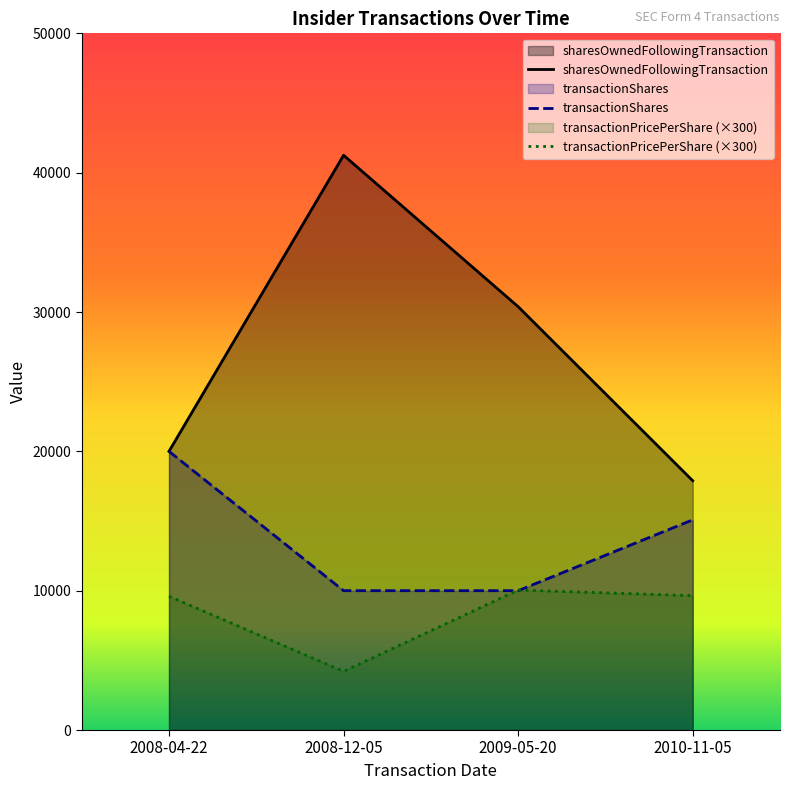

What is the label of the 2nd point from the left?

2008-12-05